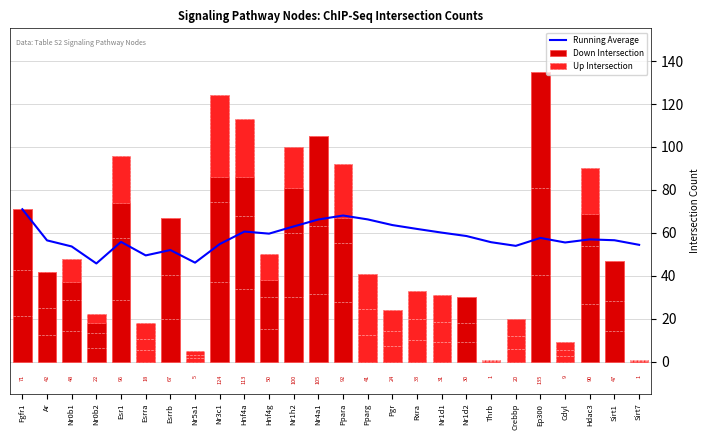

At which label does Running Average reach its peak?

Fgfr1